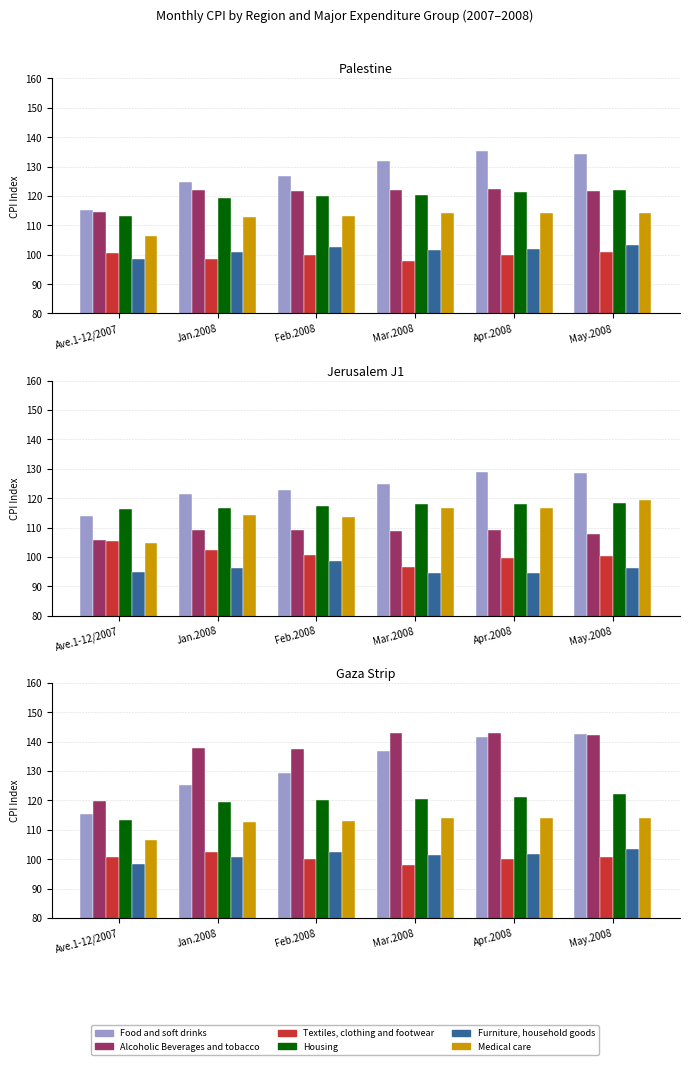

What is the sum of the Food and soft drinks values at May.2008 and Jan.2008?

268.0